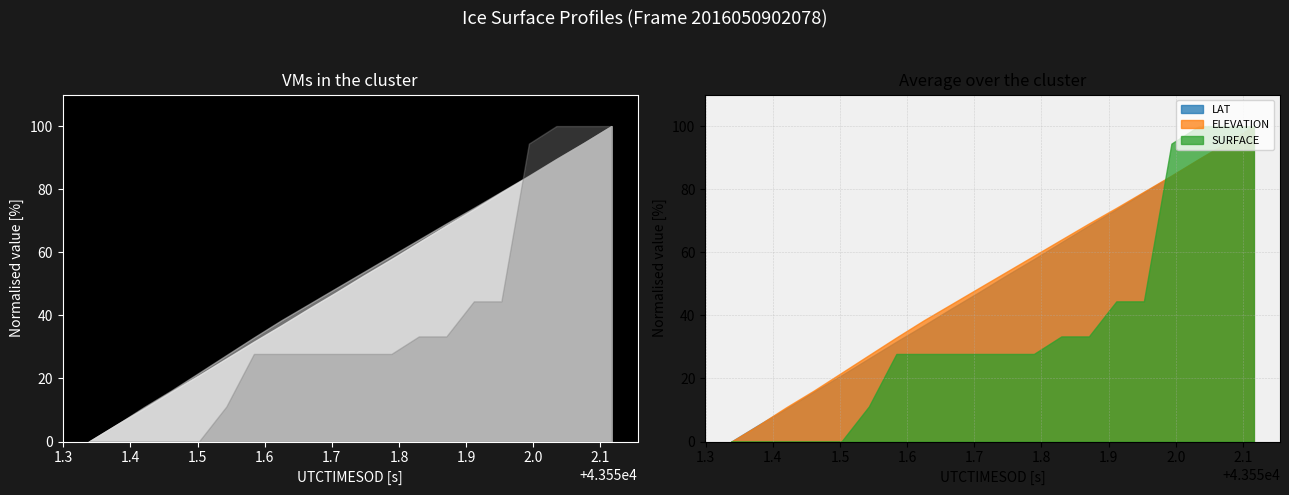

What are all the series names shown in the legend?

LAT, ELEVATION, SURFACE